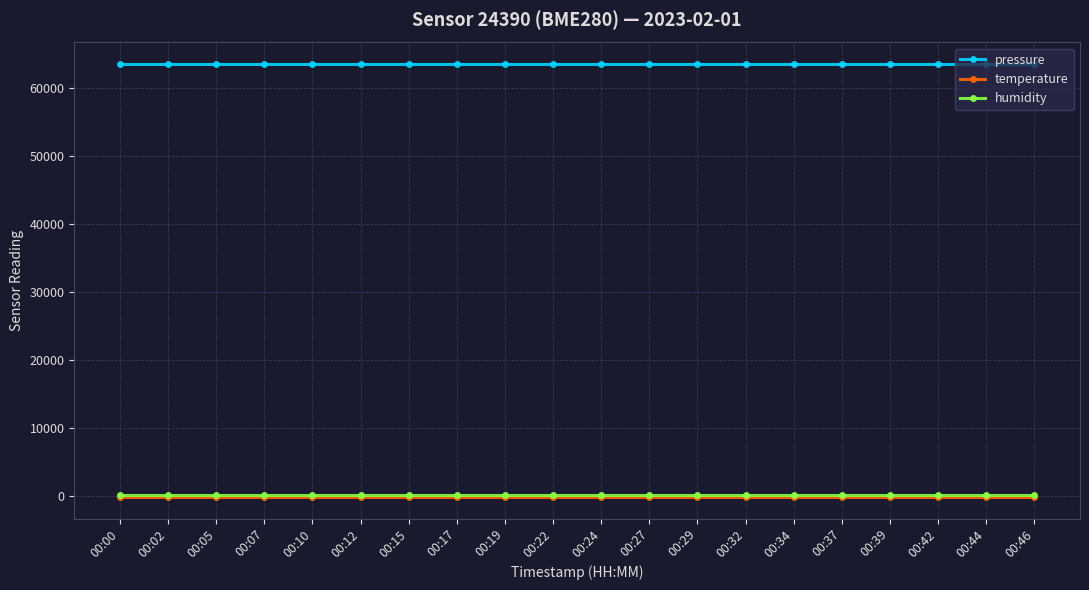

Reading right to left, transcribe all the data shown in this chart.

pressure: 63517.4	63517.4	63517.4	63517.4	63517.4	63517.4	63517.4	63517.4	63517.4	63517.4	63517.4	63517.4	63517.4	63517.4	63517.4	63517.4	63517.4	63517.4	63517.4	63517.4
temperature: -148.3	-148.3	-148.3	-148.3	-148.3	-148.3	-148.3	-148.3	-148.3	-148.3	-148.3	-148.3	-148.3	-148.3	-148.3	-148.3	-148.3	-148.3	-148.3	-148.3
humidity: 100.0	100.0	100.0	100.0	100.0	100.0	100.0	100.0	100.0	100.0	100.0	100.0	100.0	100.0	100.0	100.0	100.0	100.0	100.0	100.0